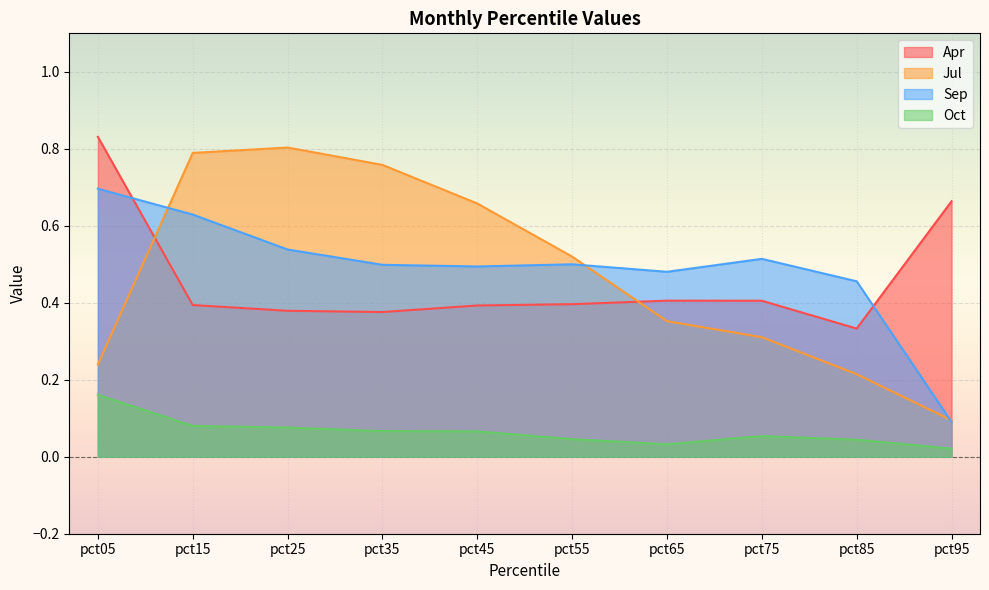

The Apr series shows 0.4 at pct25. True or false?

True